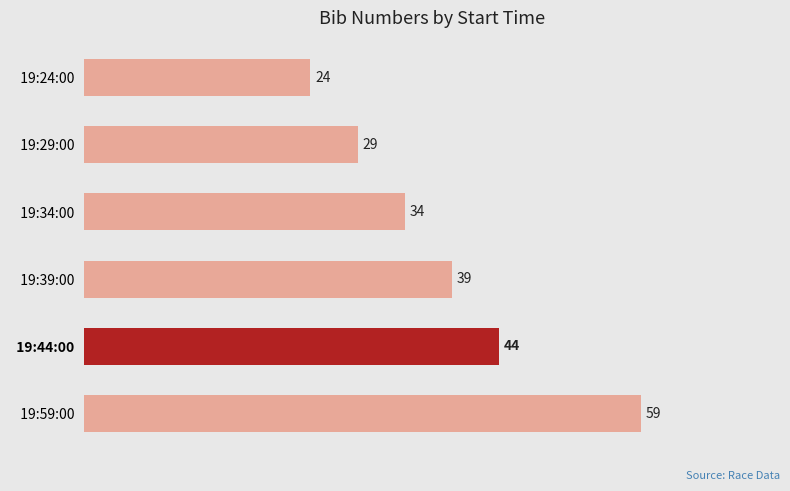

What is the maximum value shown in the chart?

59